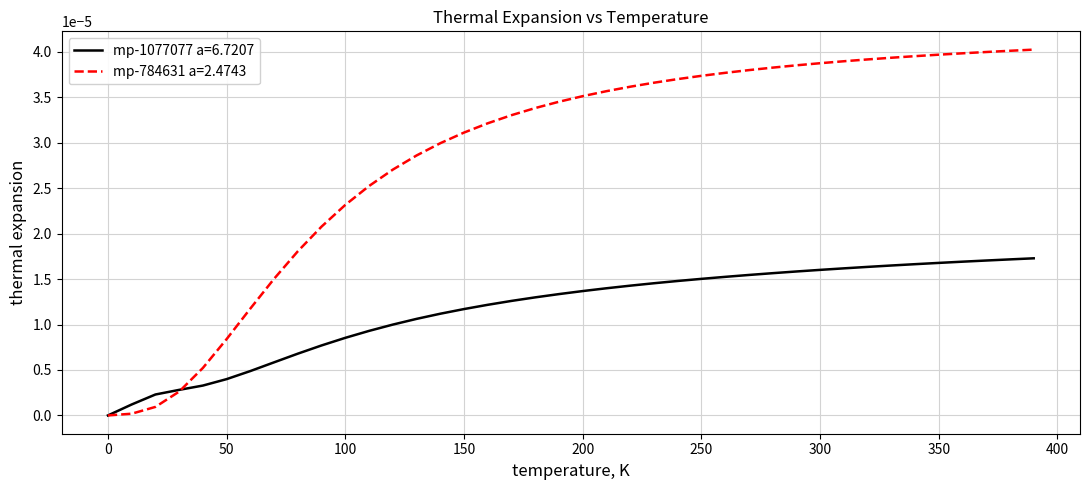

True or false: mp-1077077 a=6.7207 and mp-784631 a=2.4743 intersect in this chart.

True